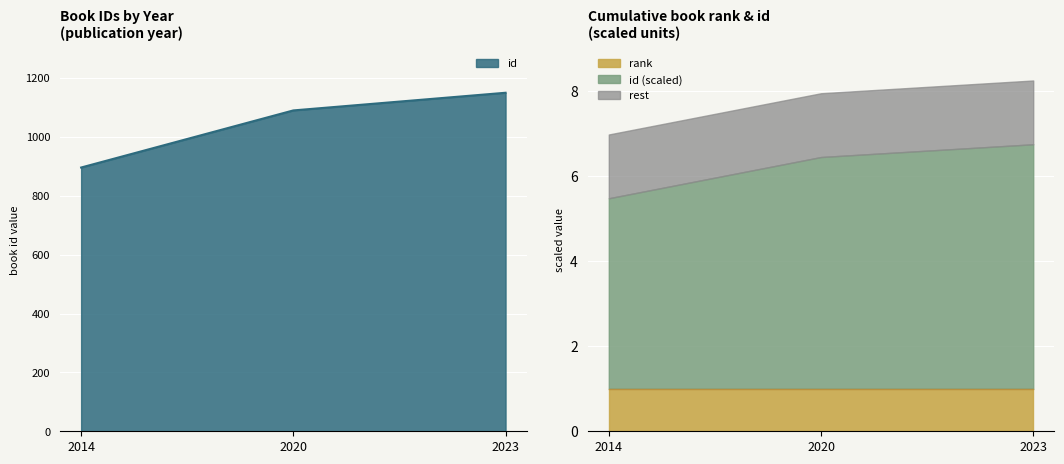

What is the value of the 1st point from the left?

896